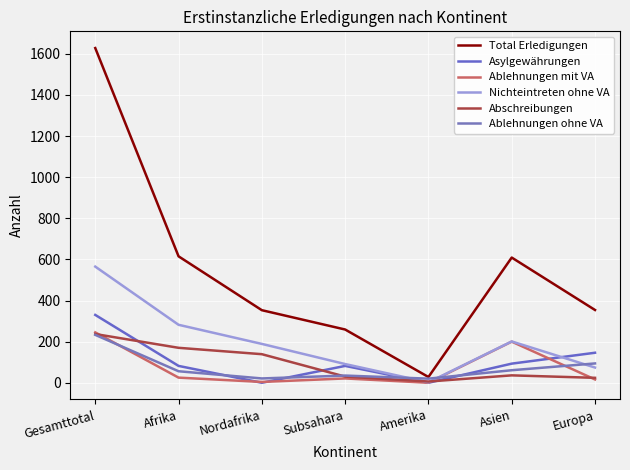

Where does the Nichteintreten ohne VA series first go above 189?

Gesamttotal